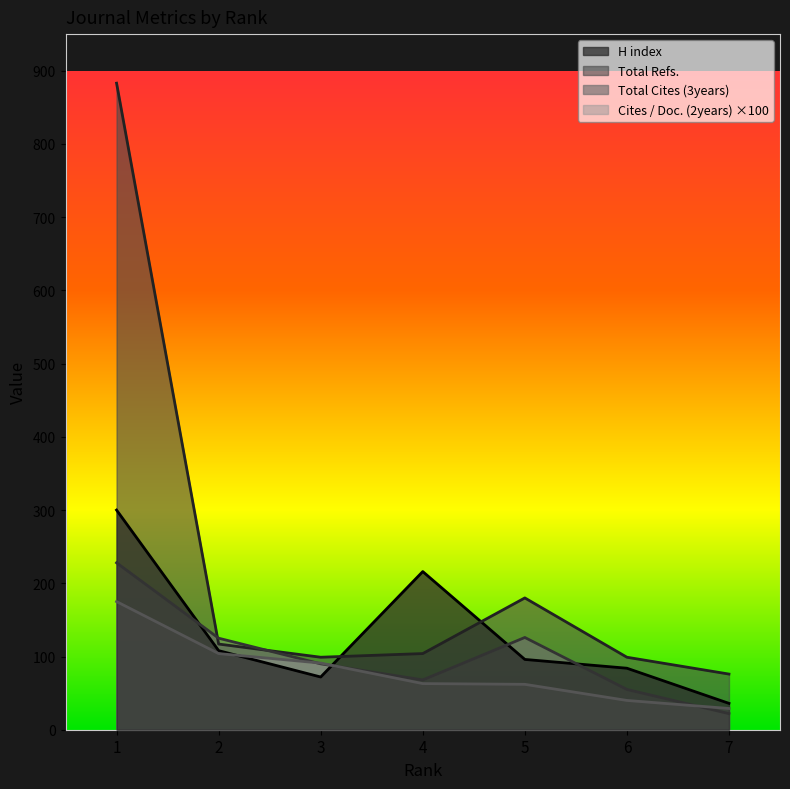

True or false: Total Refs. has a value of 99.0 at 3.

True